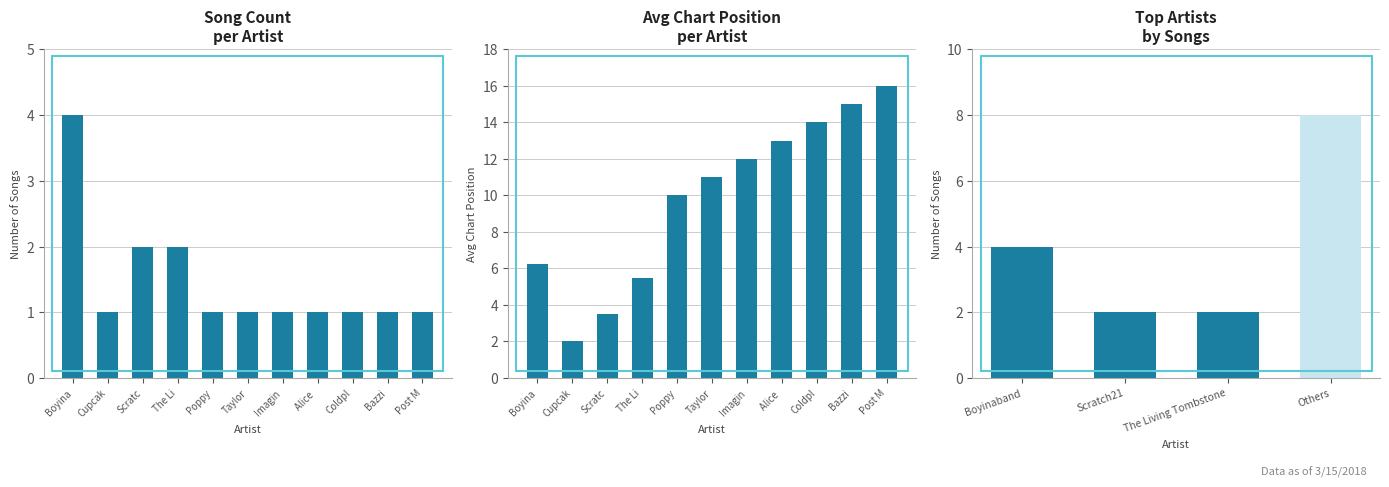

At which category does the chart reach its minimum across all series?

Cupcak